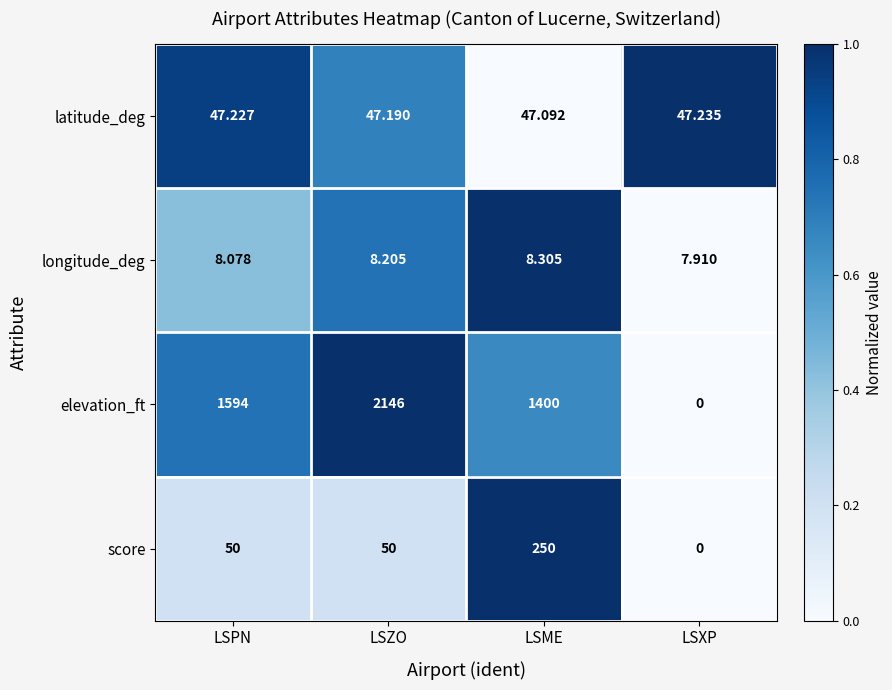

Rank the series at LSPN from lowest to highest value.

longitude_deg, latitude_deg, score, elevation_ft